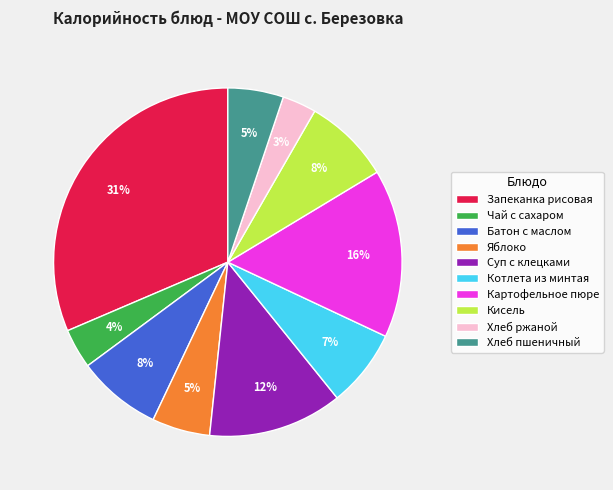

To the nearest percent, what is the average slice percentage?

10%